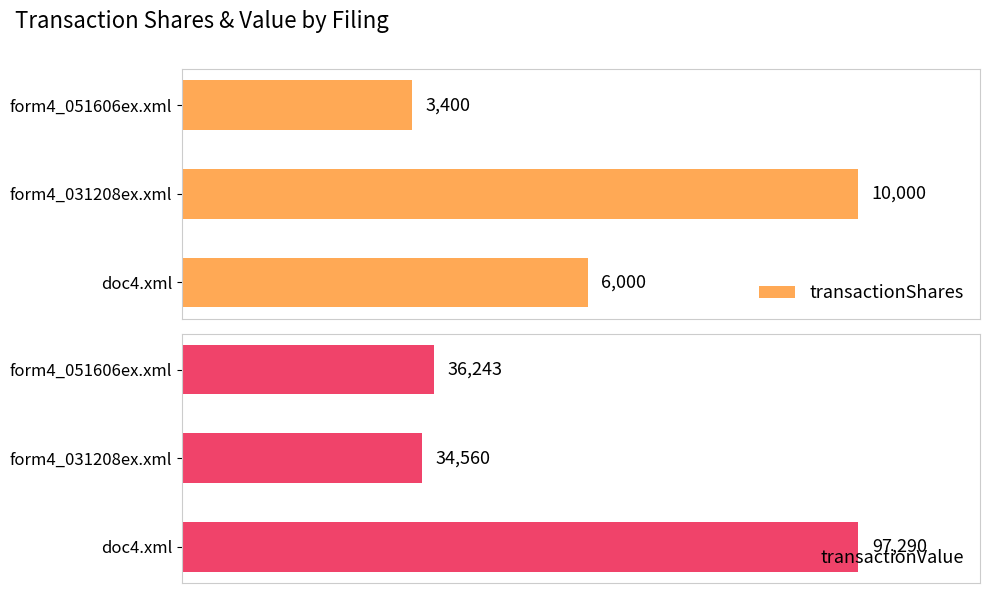

Where is transactionValue nearest to the value 65925?

form4_051606ex.xml